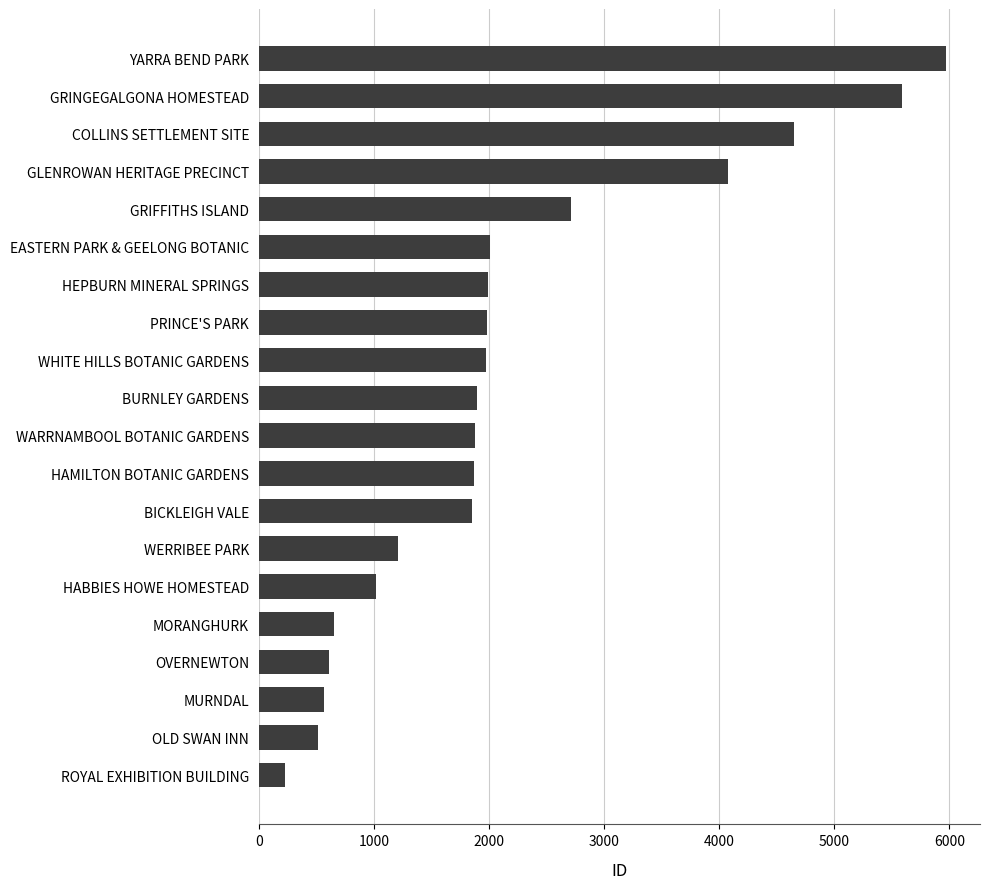

Read the value at WERRIBEE PARK, to the nearest 10.

1210